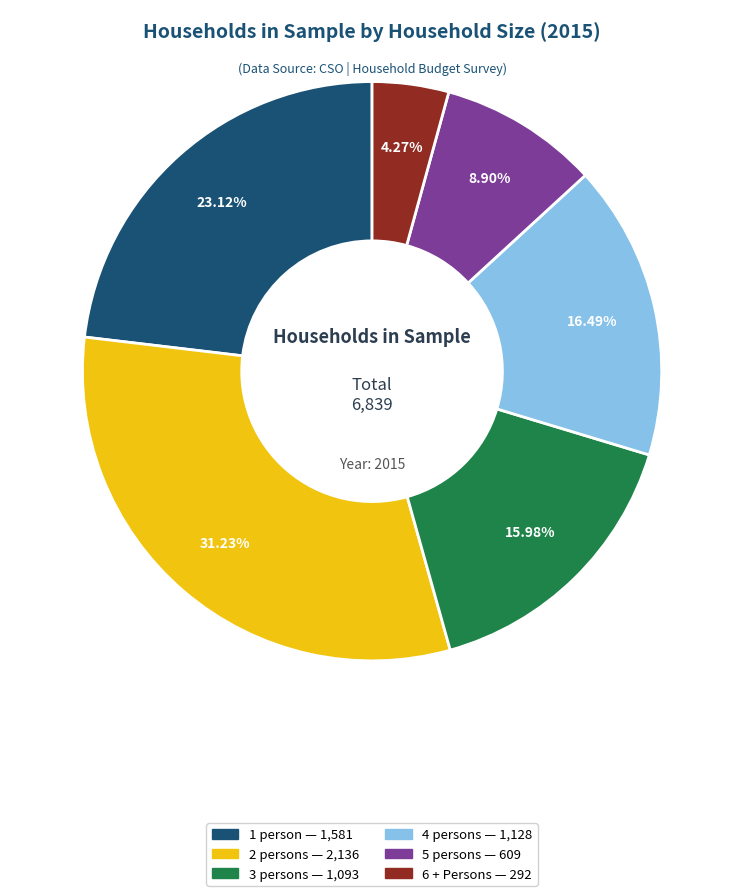

To the nearest percent, what is the difference between the 1 person and 6 + Persons slice percentages?

19%